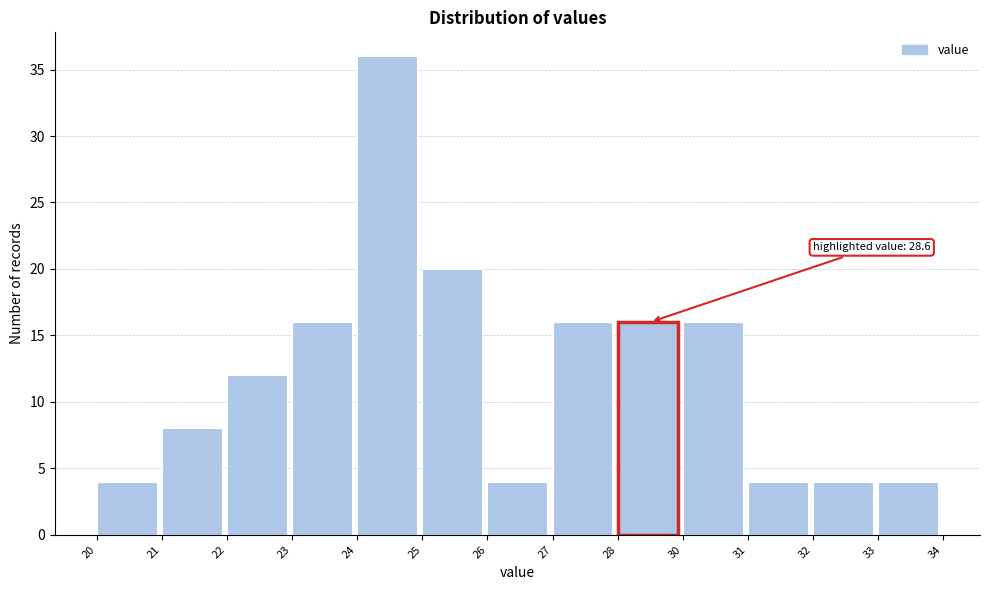

Reading right to left, list all the values displayed in this chart.

33=4	32=4	31=4	30=16	28=16	27=16	26=4	25=20	24=36	23=16	22=12	21=8	20=4